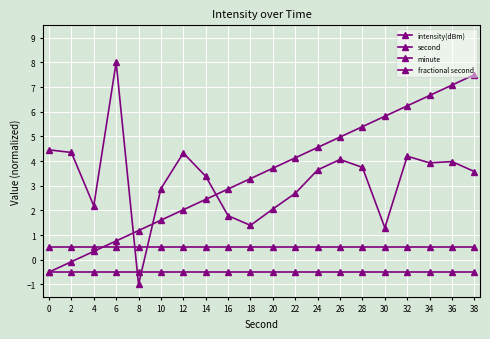

How many data points in intensity(dBm) are above 3?

12